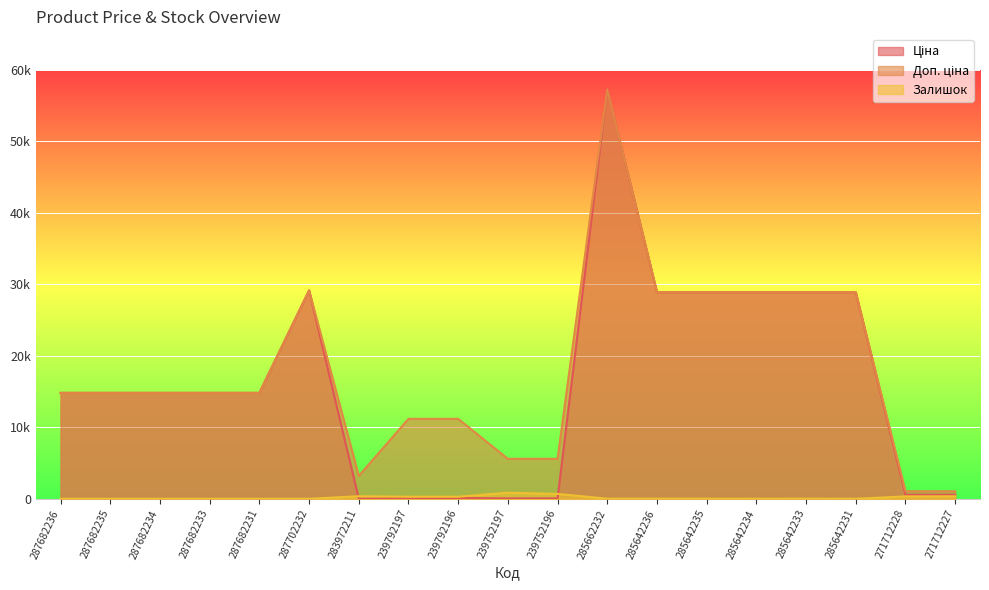

Is the value of Ціна at 285642234 greater than the value of Залишок at 271712228?

Yes